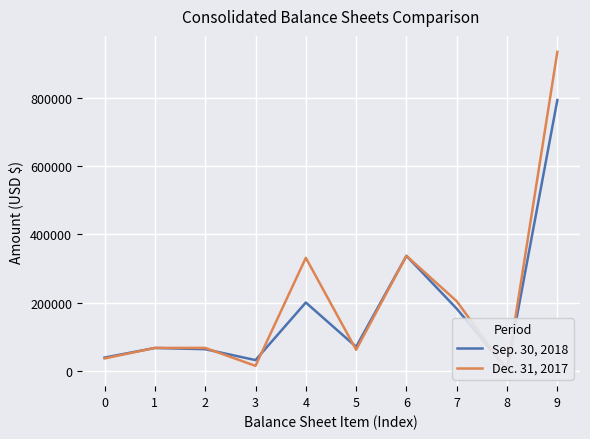

Rank the series by their average value, from highest to lowest.

Dec. 31, 2017, Sep. 30, 2018